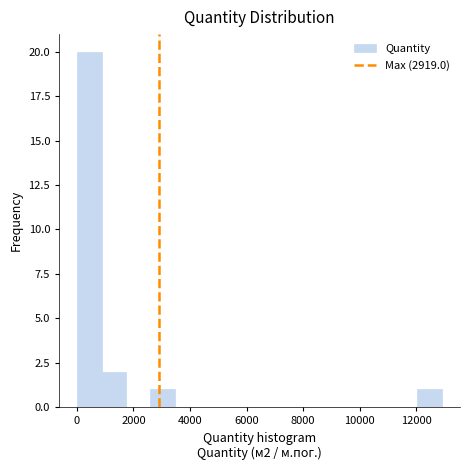

Which range on the x-axis has the tallest bar?

0 to 800